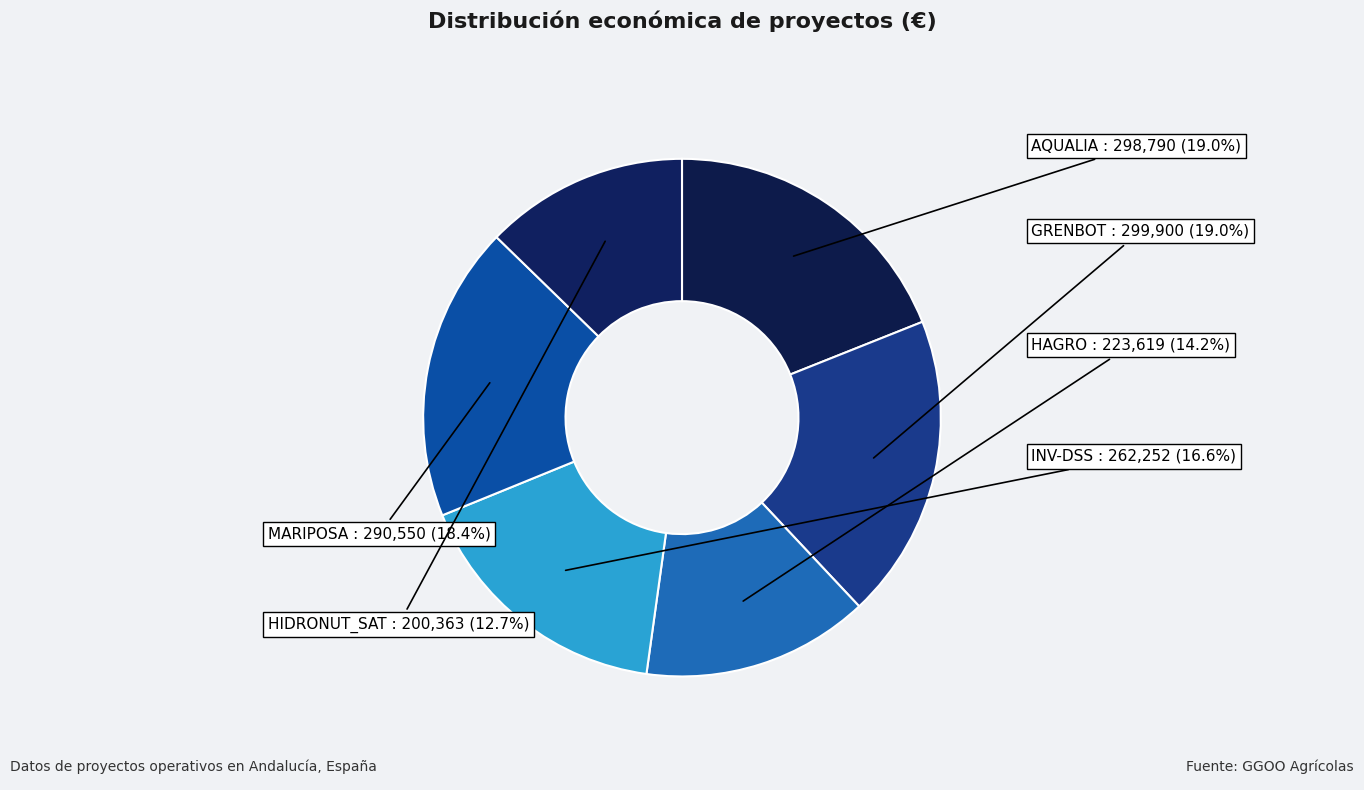

Is GRENBOT the majority of the pie?

No